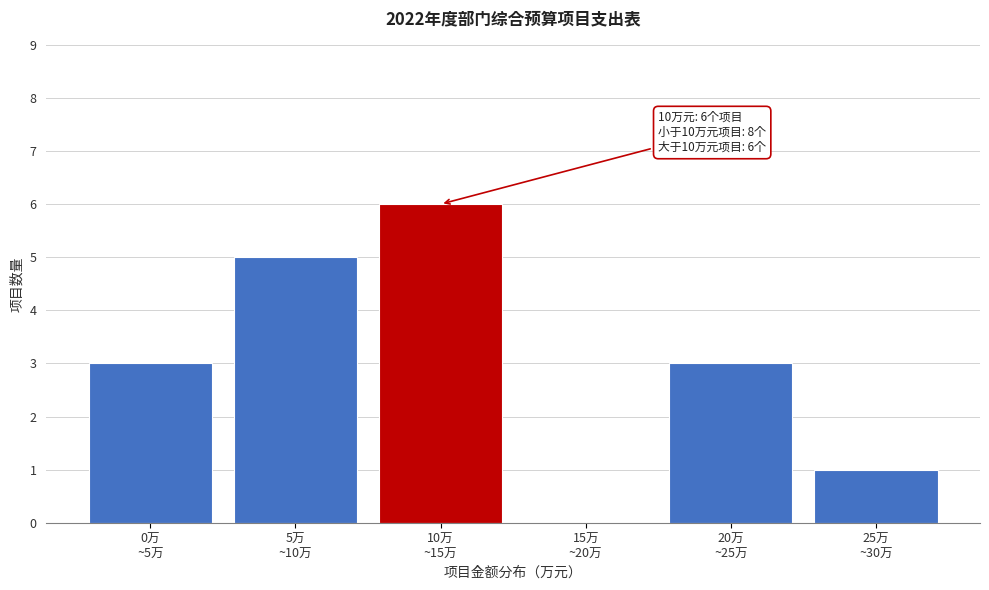

What is the sum of all values?

18